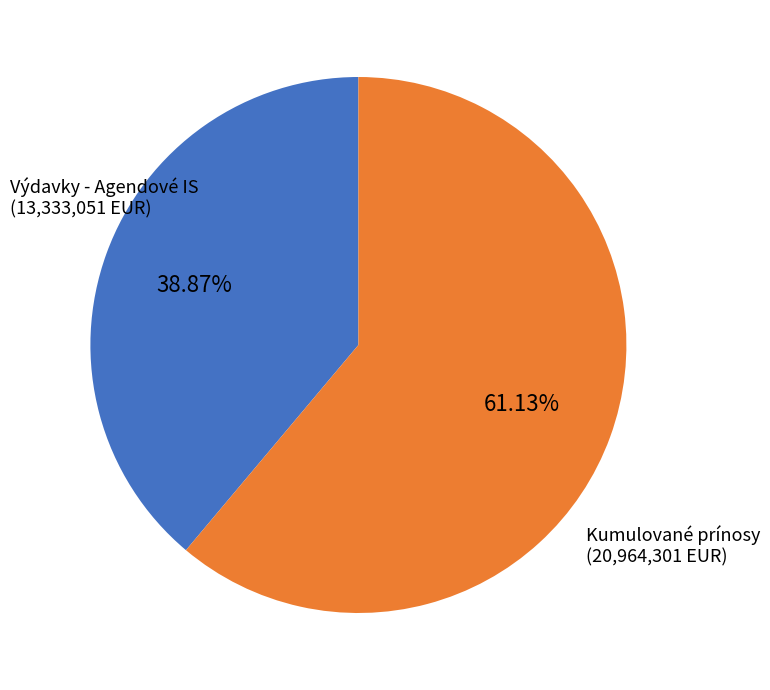

To the nearest percent, what is the average slice percentage?

50%